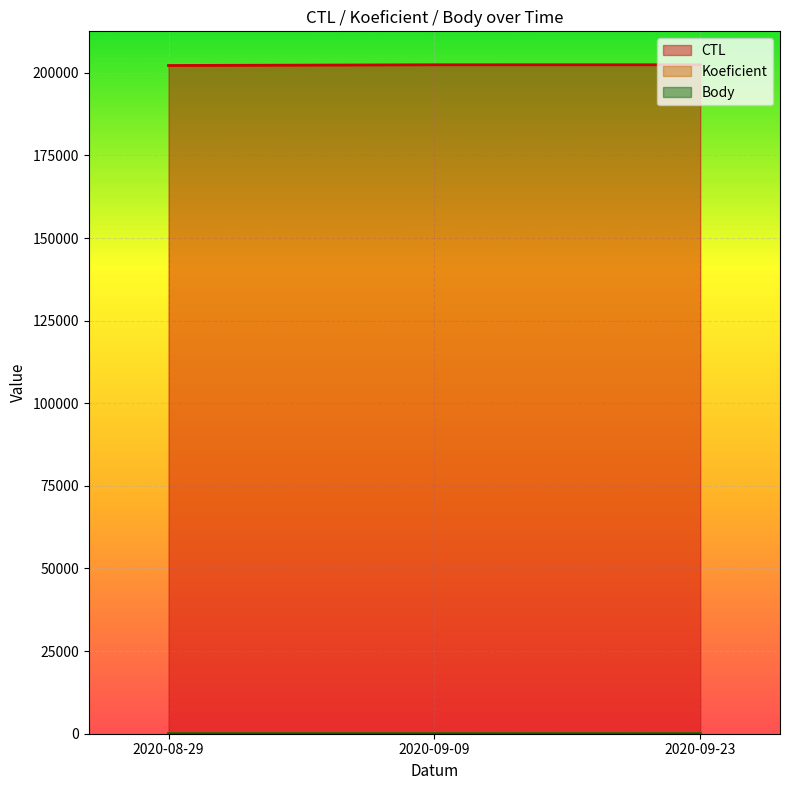

What is the spread (max minus min) of values at 2020-09-09?

202417.0